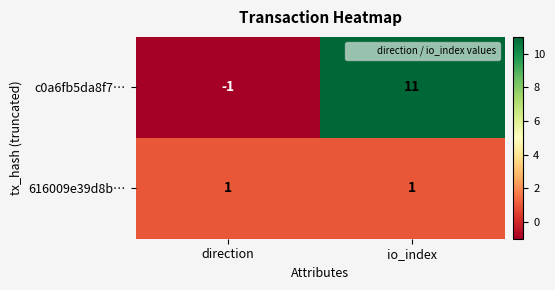

What is the difference between the maximum and minimum values in the c0a6fb5da8f7… series?

12